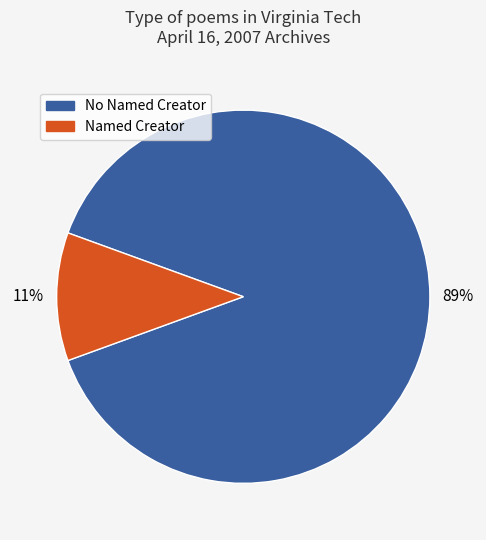

Is there any slice that represents more than half of the pie?

Yes